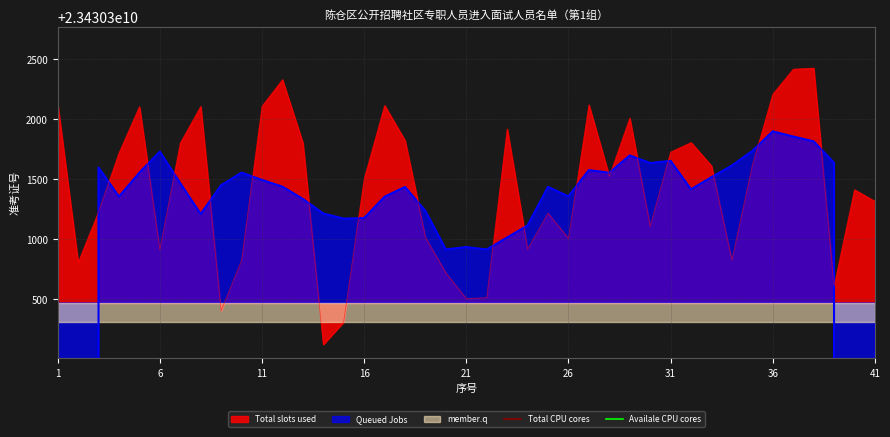

What is the average value of the Availale CPU cores series?

20618666134.0